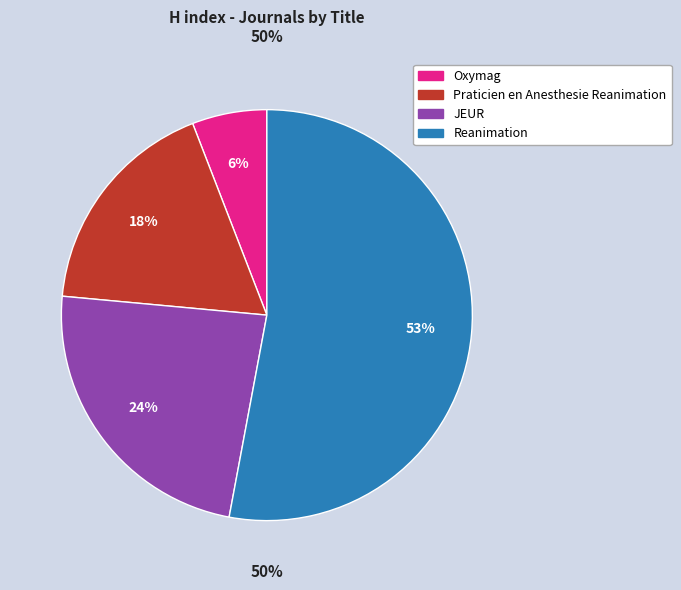

Which has a higher value, Reanimation or JEUR?

Reanimation